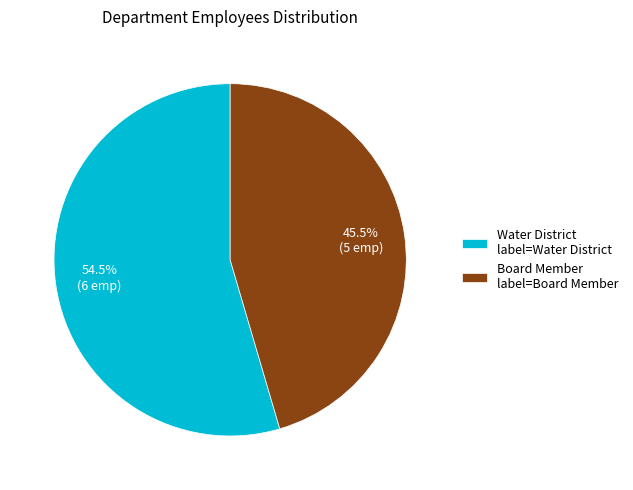

Between Water District label=Water District and Board Member label=Board Member, which is larger?

Water District label=Water District